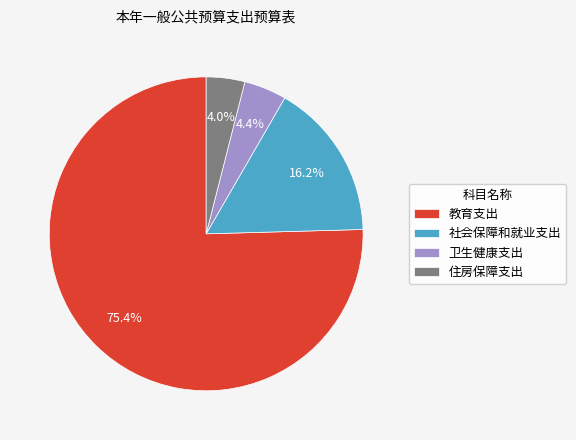

The 住房保障支出 slice represents 9% of the pie. True or false?

False